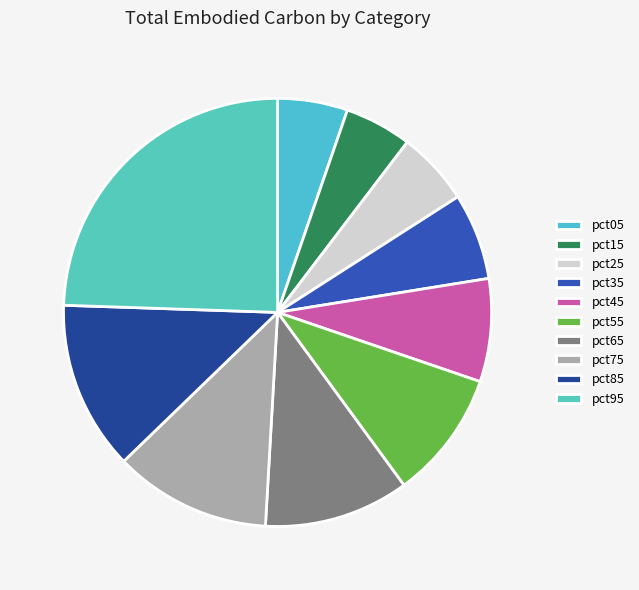

Is it true that pct35 is 7% of the pie?

True